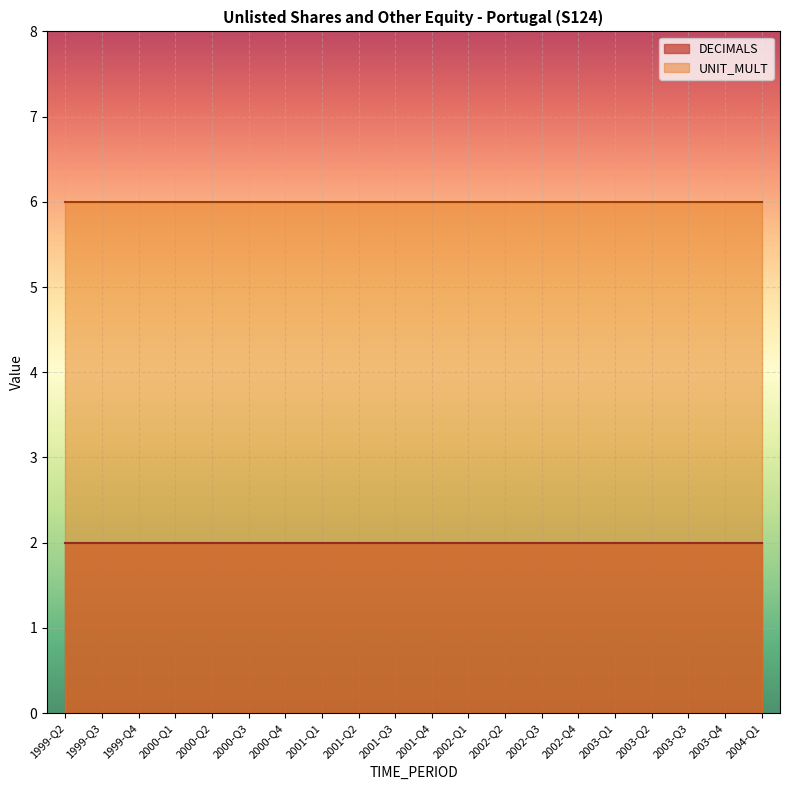

Which series has the largest range (max minus min)?

DECIMALS